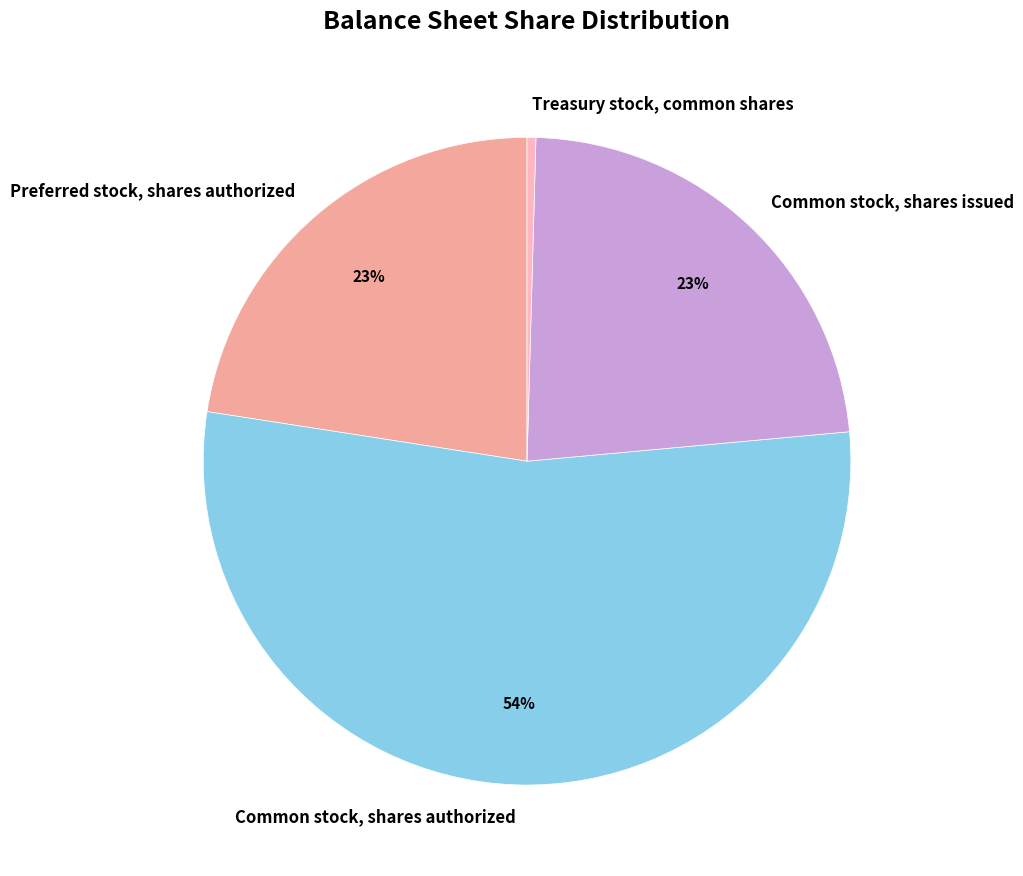

Which slice is the smallest?

Treasury stock, common shares